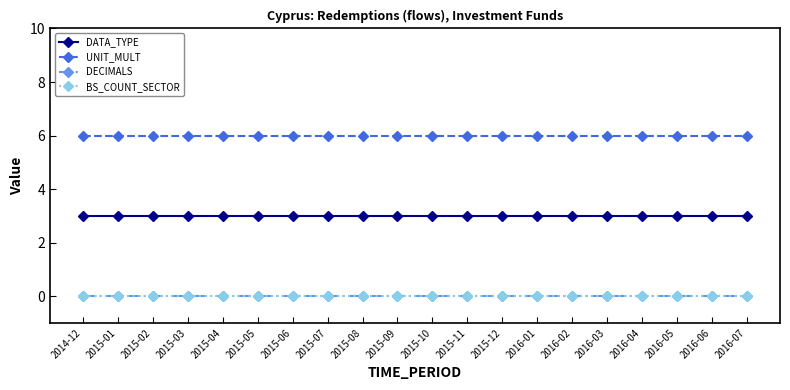

What is the difference between the highest and lowest values at 2015-07?

6